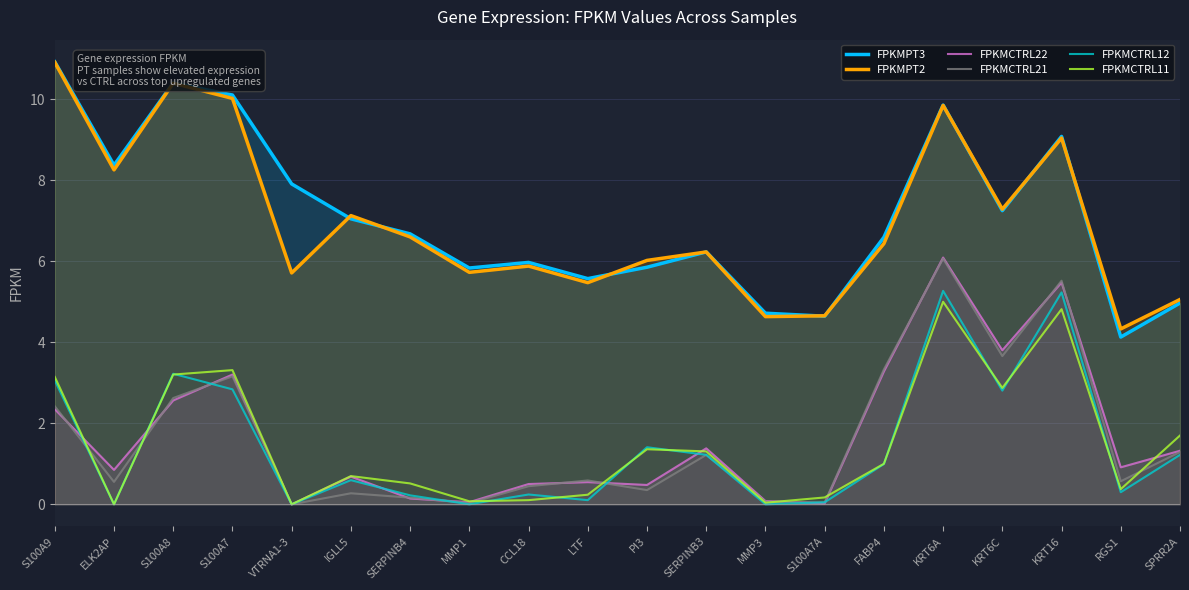

List the series in order of their peak value, lowest first.

FPKMCTRL11, FPKMCTRL12, FPKMCTRL21, FPKMCTRL22, FPKMPT2, FPKMPT3